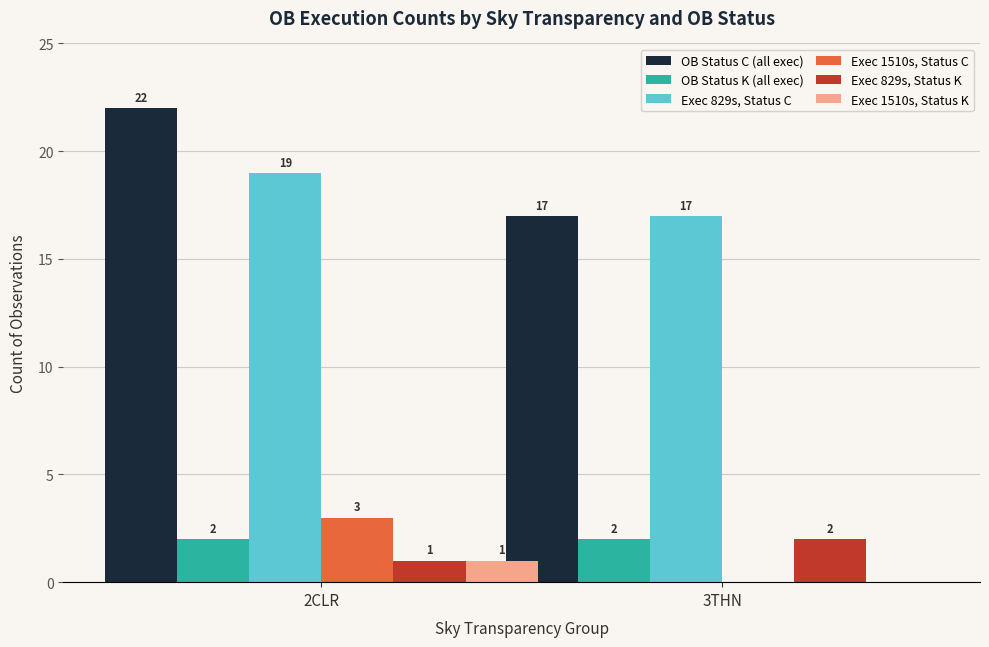

At which label is Exec 1510s, Status C closest to 1?

3THN